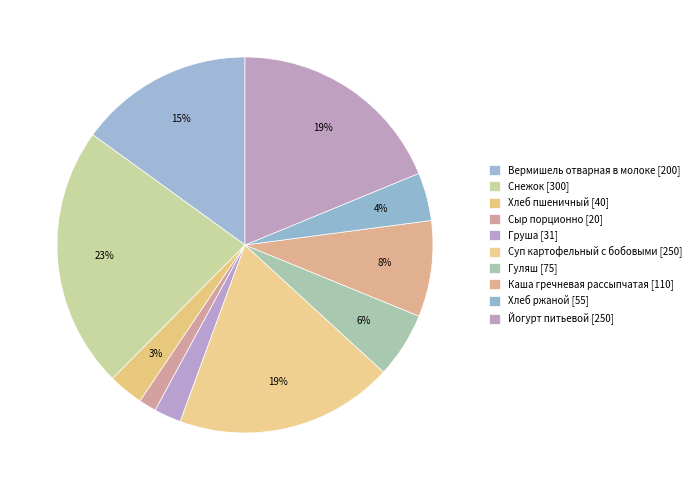

To the nearest percent, what percentage of the pie is Каша гречневая рассыпчатая?

8%